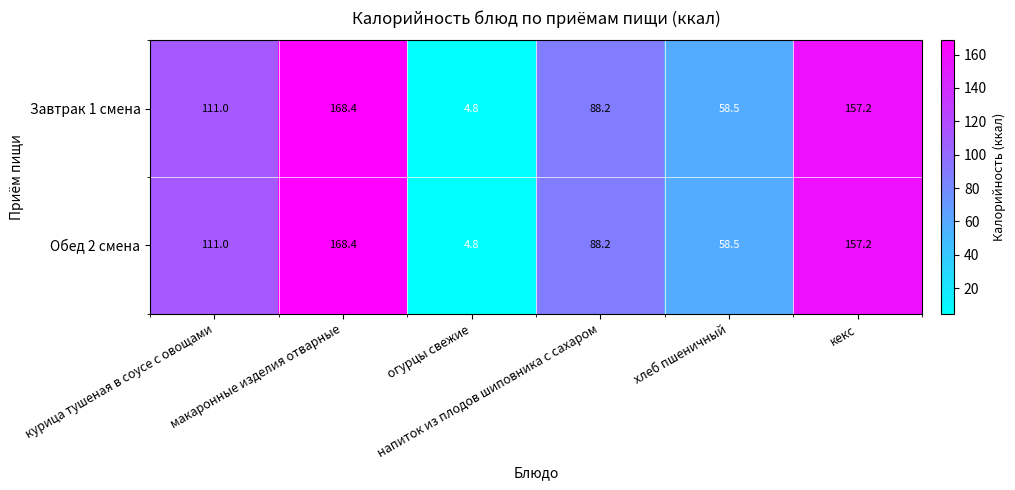

What is the difference between the maximum and second lowest values in the Обед 2 смена series?

109.9